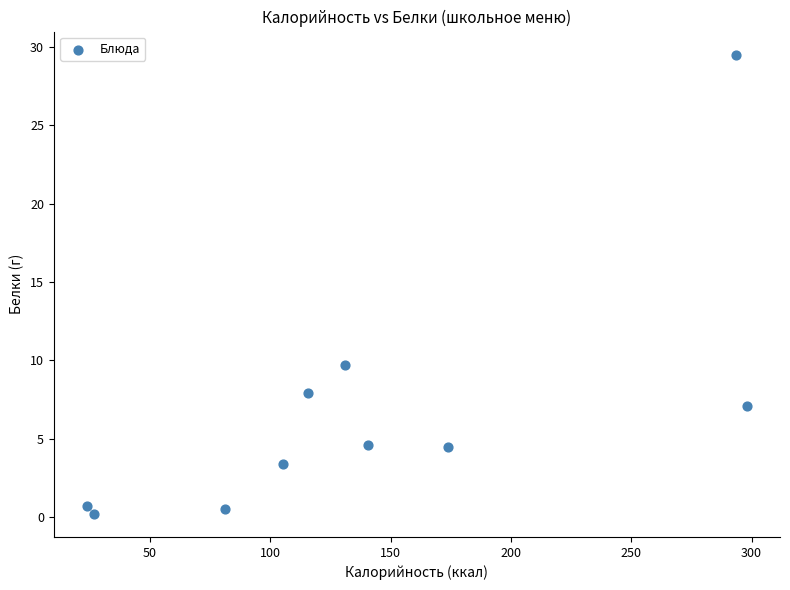

What Y value in the scatter plot is closest to 14?

9.7